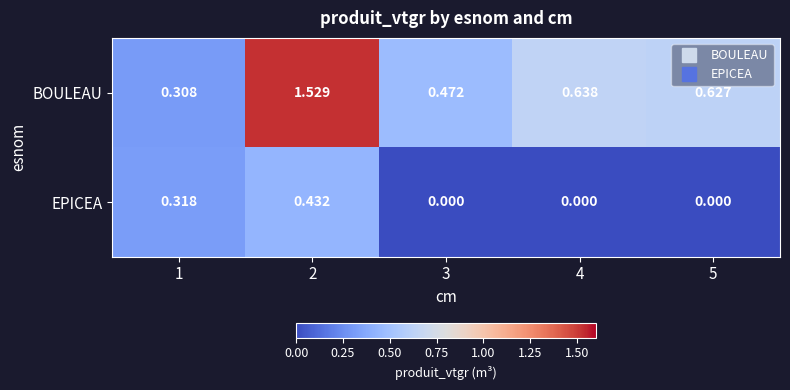

Rank the series by their maximum value, from highest to lowest.

BOULEAU, EPICEA